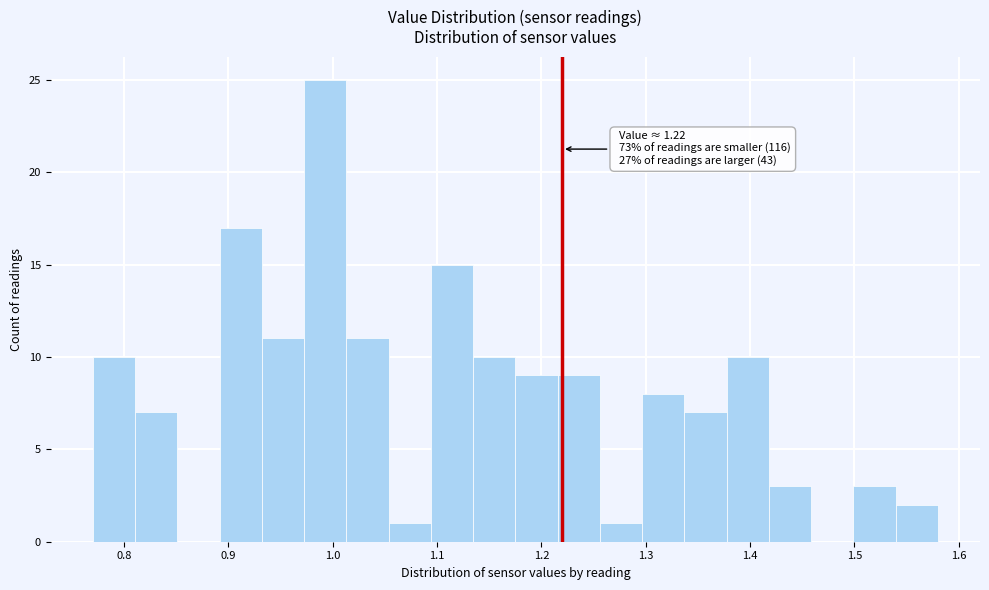

Over which range of the x-axis is the bar tallest?

0.97 to 1.01